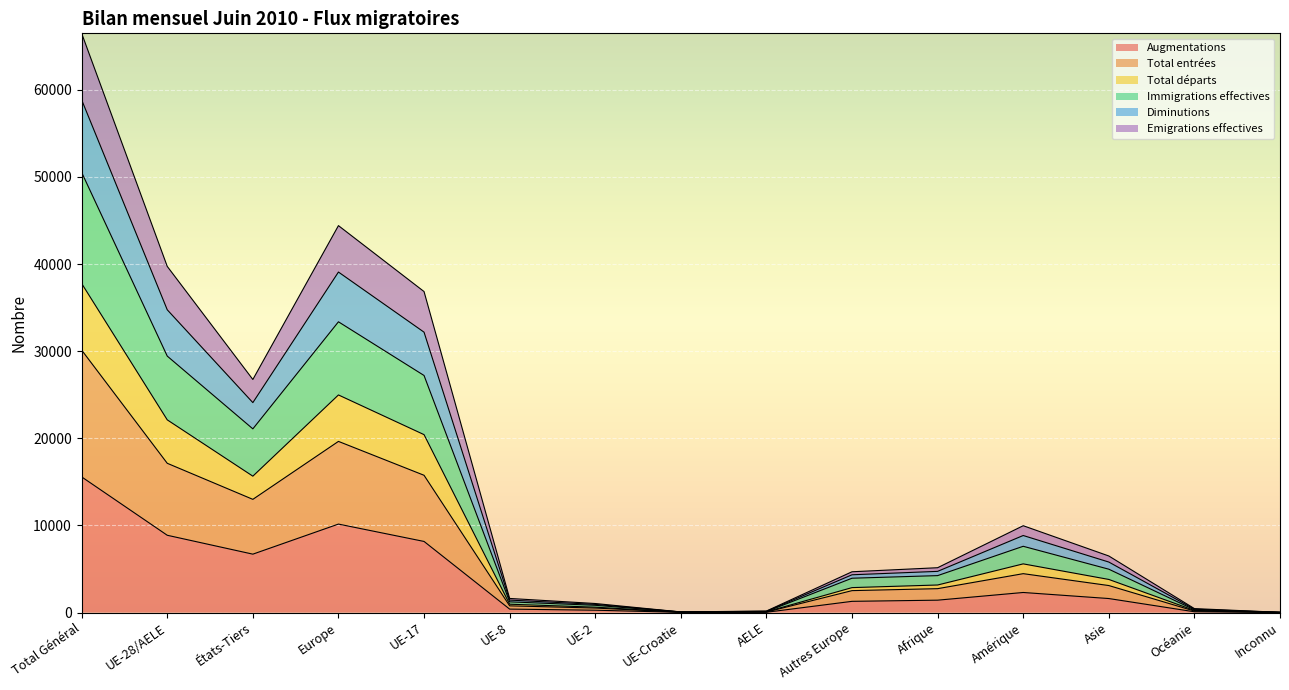

How many interior local peaks does the Augmentations series have?

2